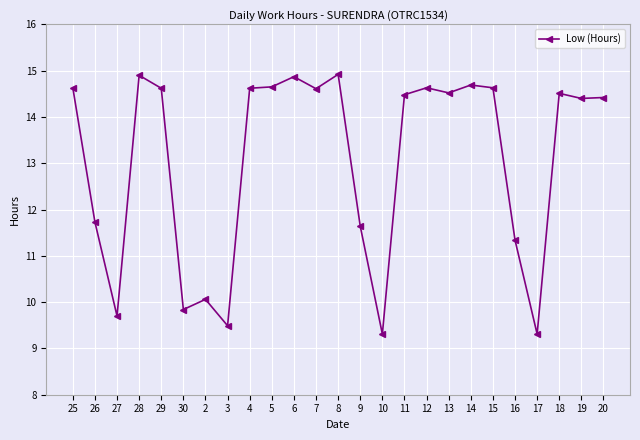

How many lines are shown in the chart?

1